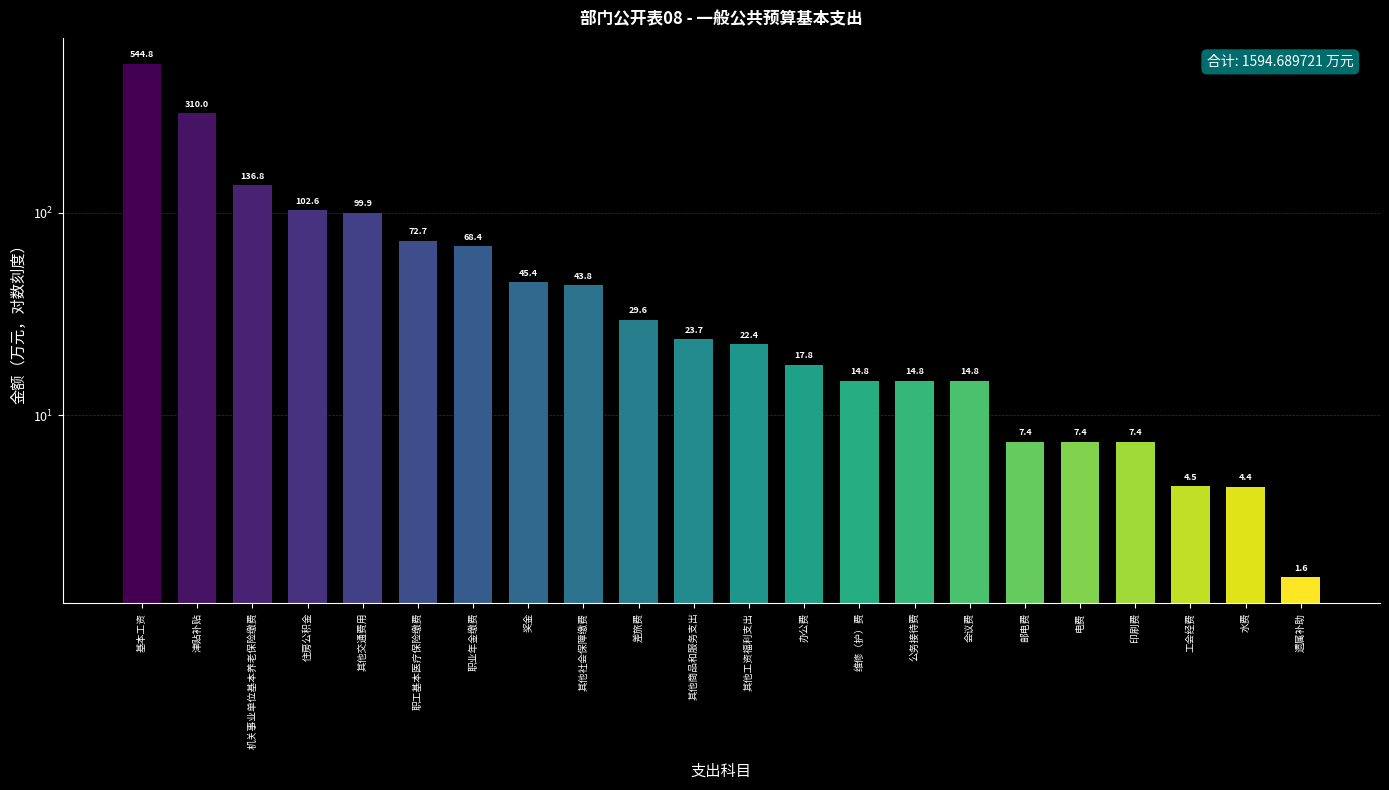

Rank the categories by value from highest to lowest.

基本工资, 津贴补贴, 机关事业单位基本养老保险缴费, 住房公积金, 其他交通费用, 职工基本医疗保险缴费, 职业年金缴费, 奖金, 其他社会保障缴费, 差旅费, 其他商品和服务支出, 其他工资福利支出, 办公费, 维修（护）费, 公务接待费, 会议费, 邮电费, 电费, 印刷费, 工会经费, 水费, 遗属补助